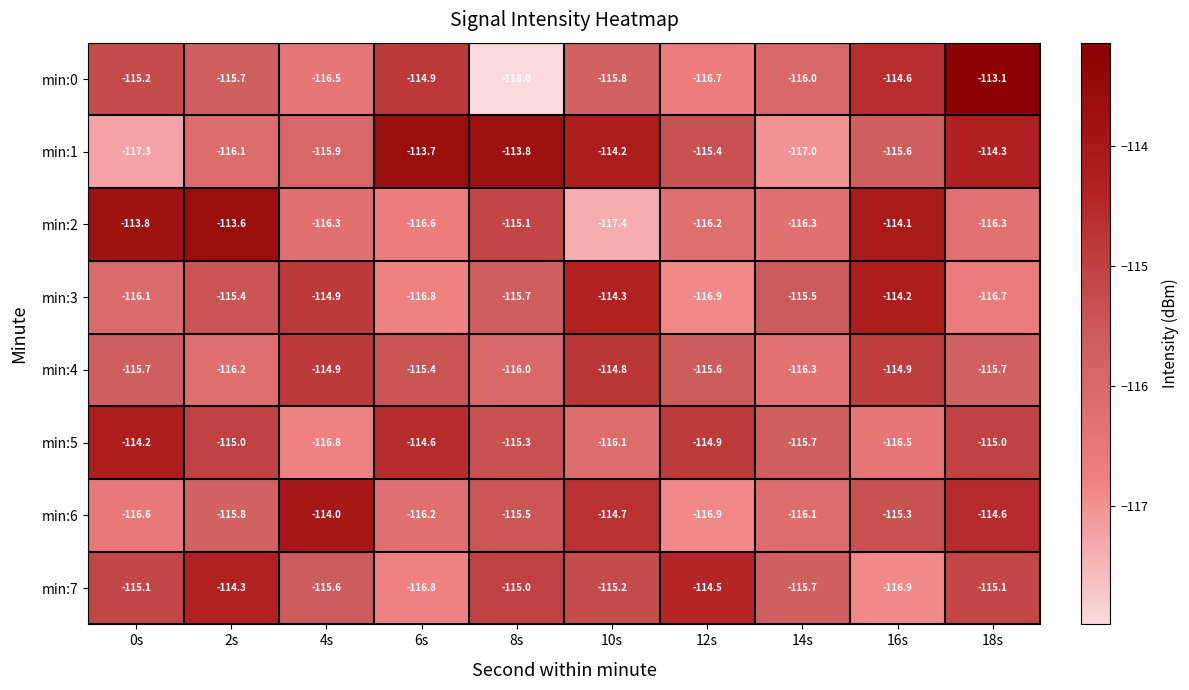

What value does the min:7 series have at 4s?

-115.6